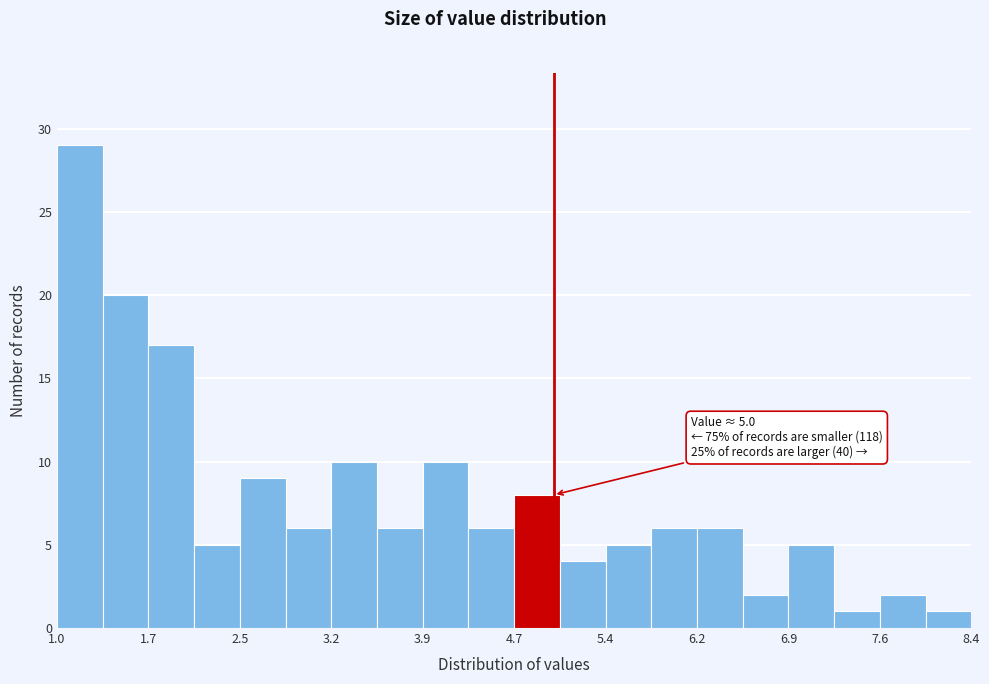

Read against the x-axis, roughly where is the centre of the tallest bar?

1.2